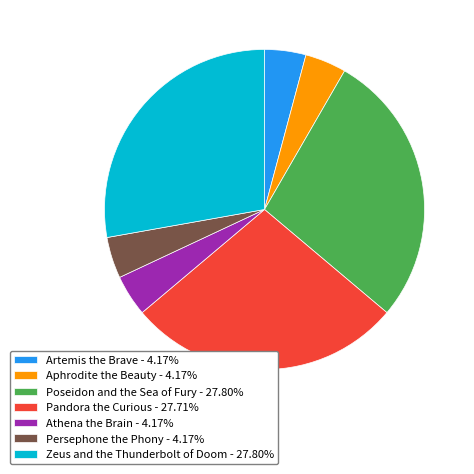

Is there any slice that represents more than half of the pie?

No